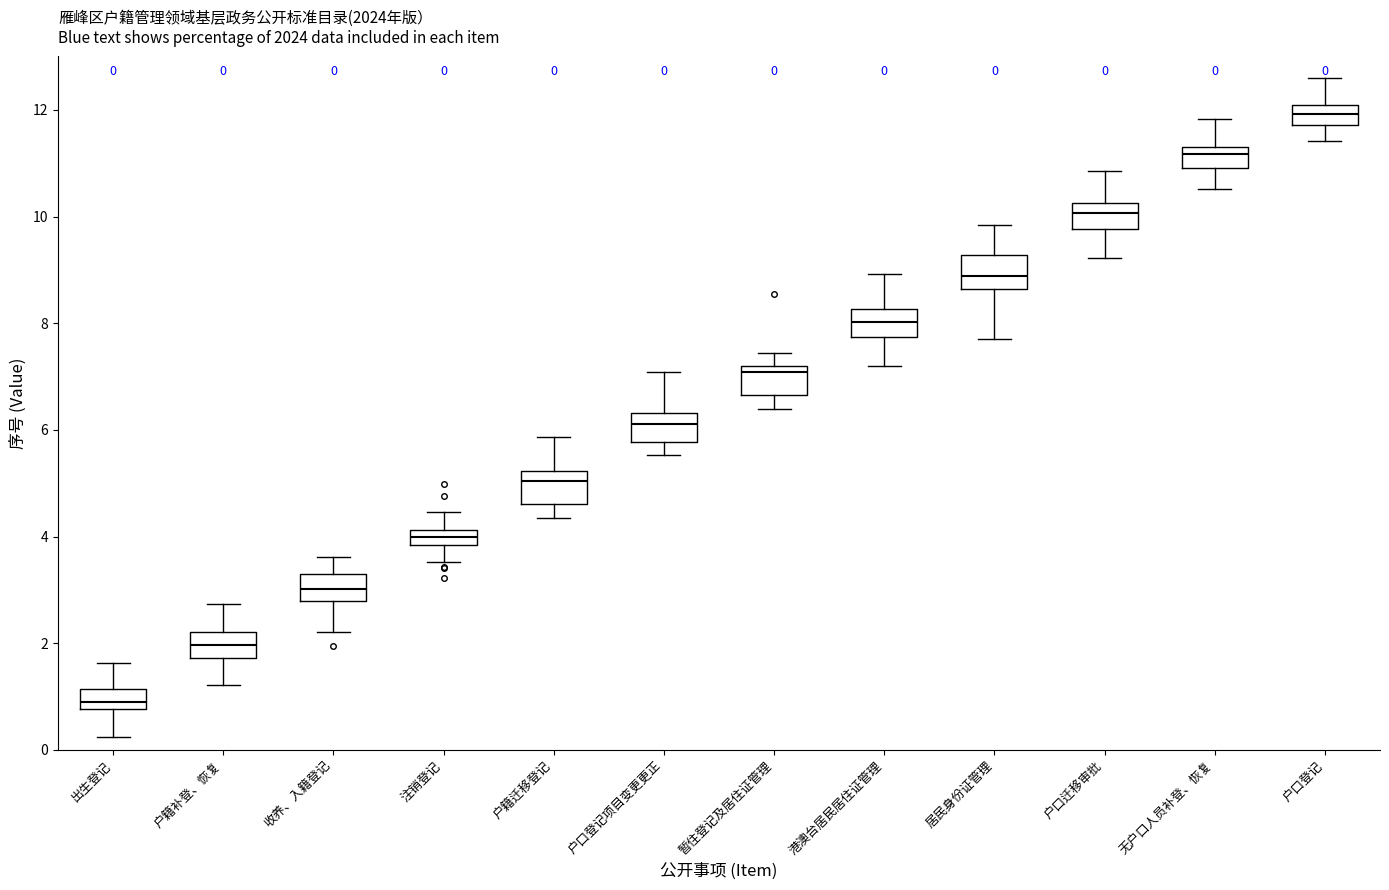

Which box's median line is the highest?

户口登记